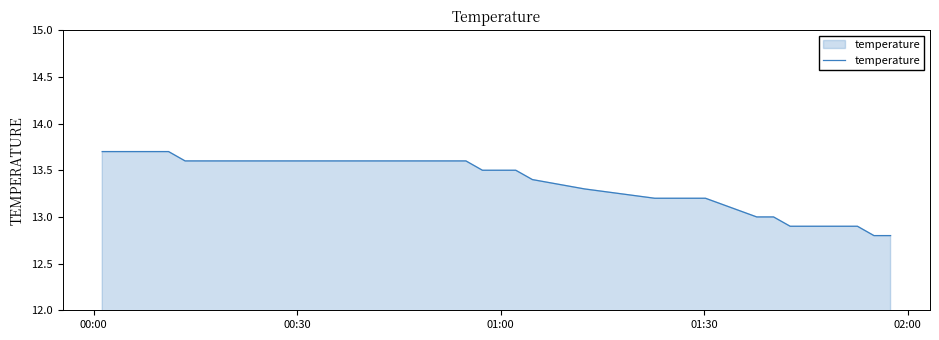

What is the maximum value shown in the chart?

13.7